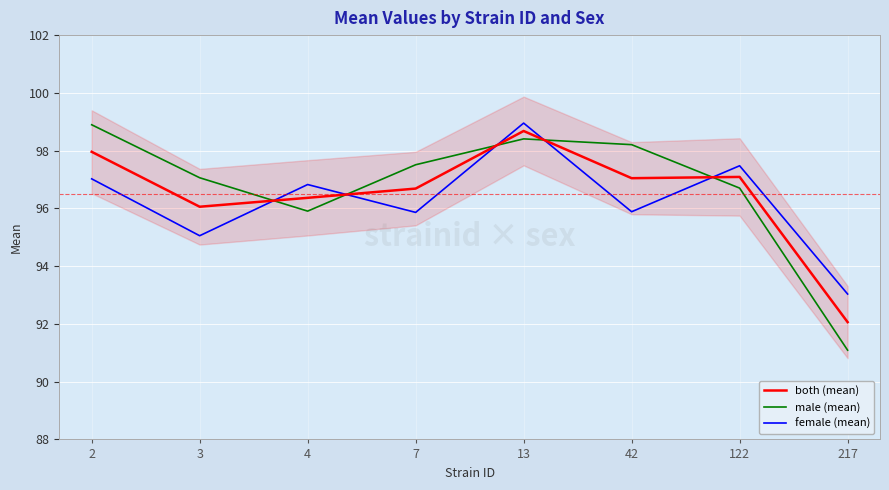

At which category does female (mean) reach its first local valley?

3